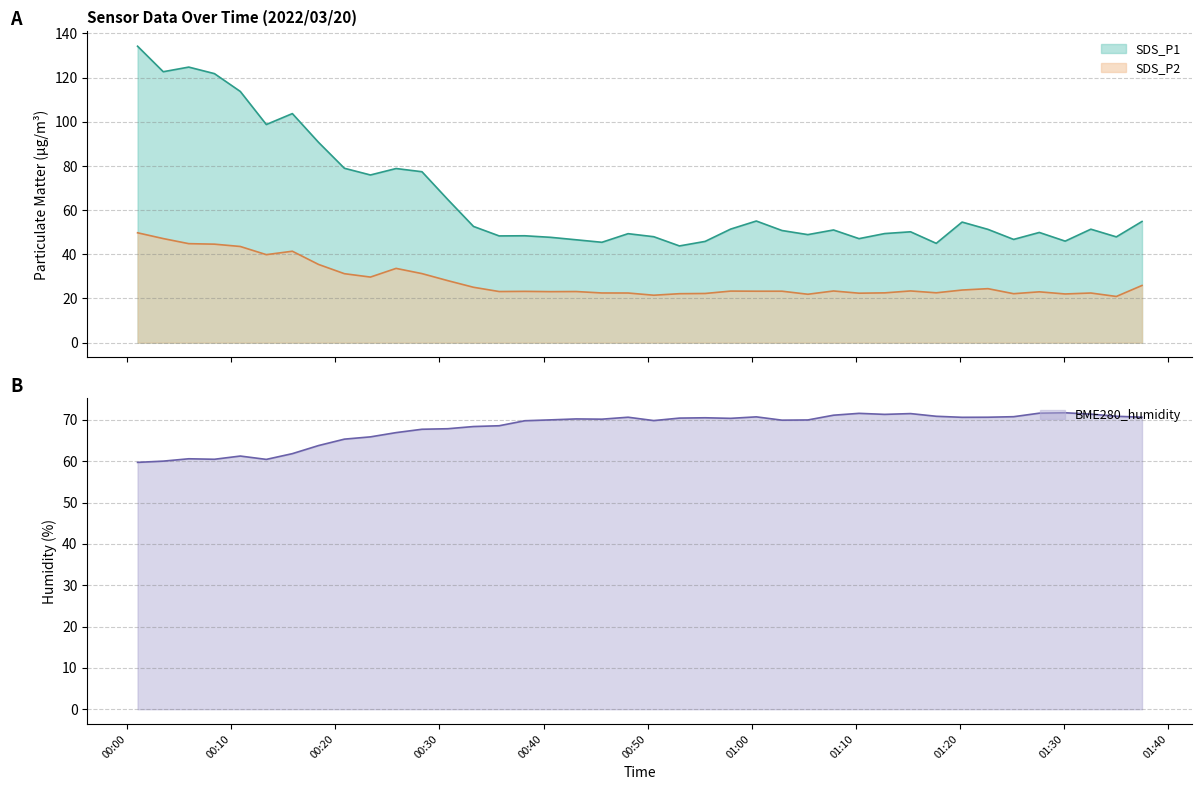

How many values in the SDS_P1 series are below 51?

19